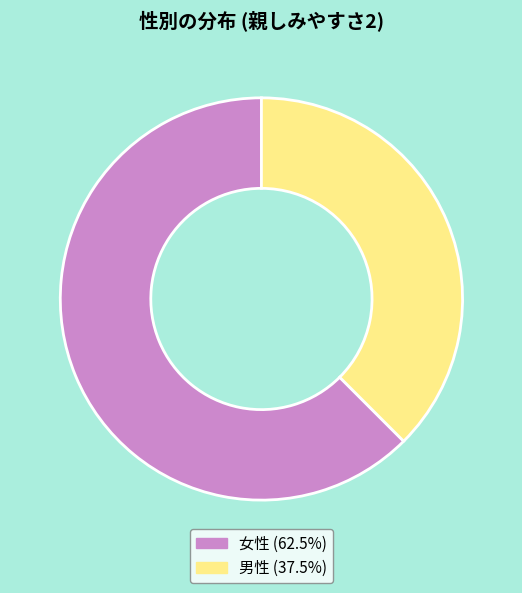

Which has a higher value, 女性 or 男性?

女性